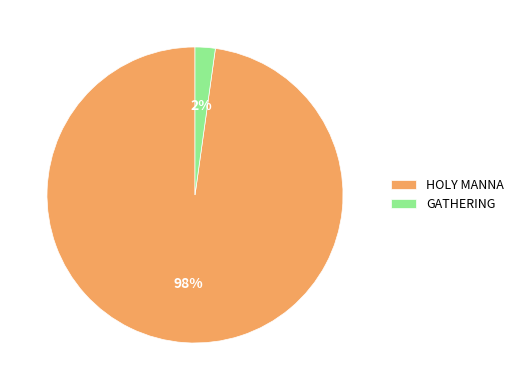

What percentage is the GATHERING slice, to the nearest percent?

2%